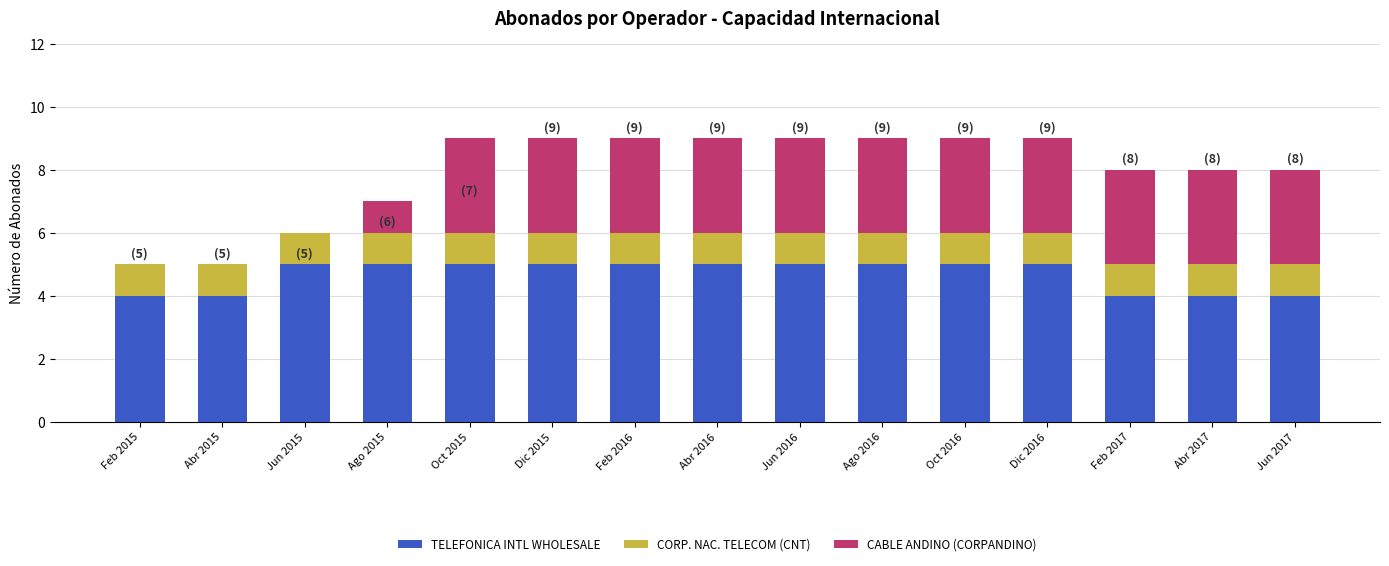

What is the total value across all series at Abr 2017?

8